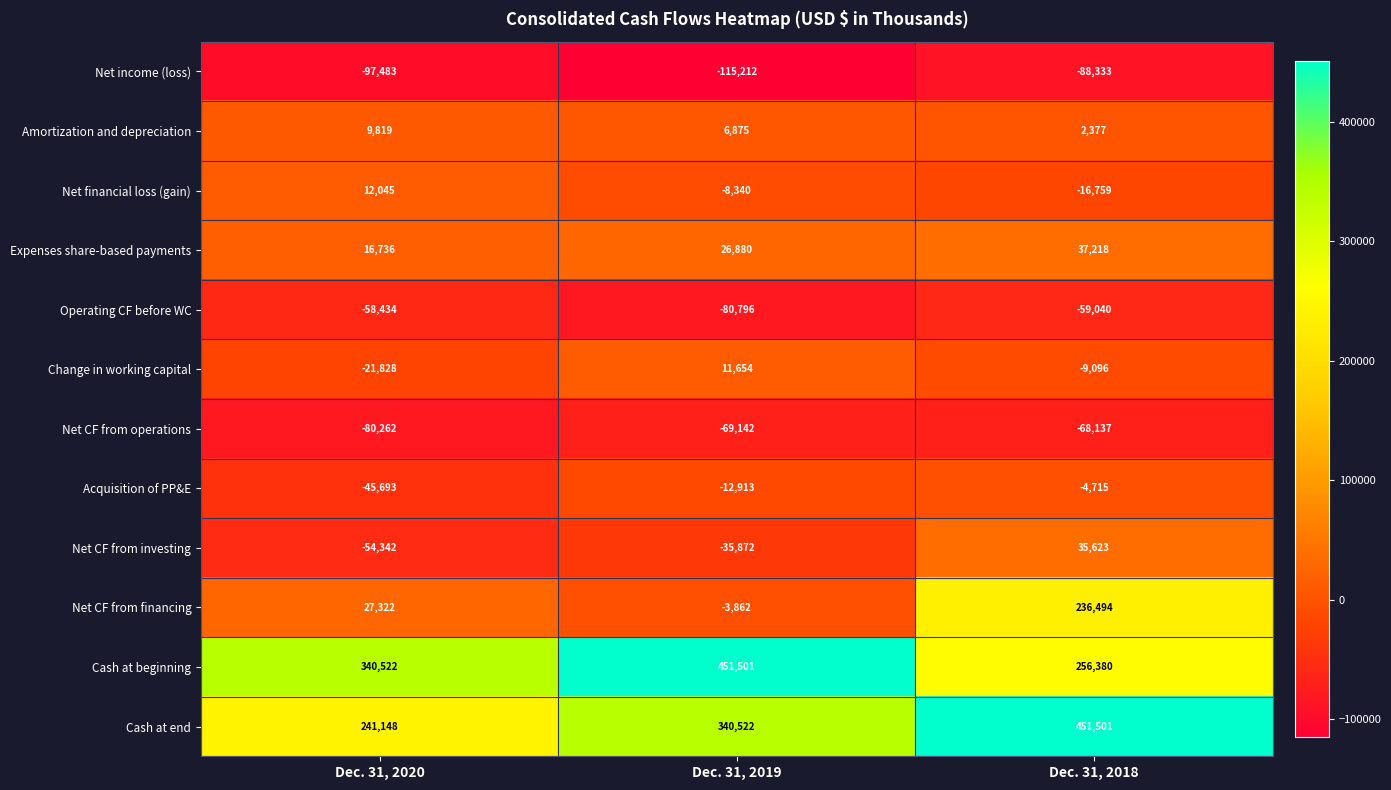

How many distinct data groups are displayed?

12